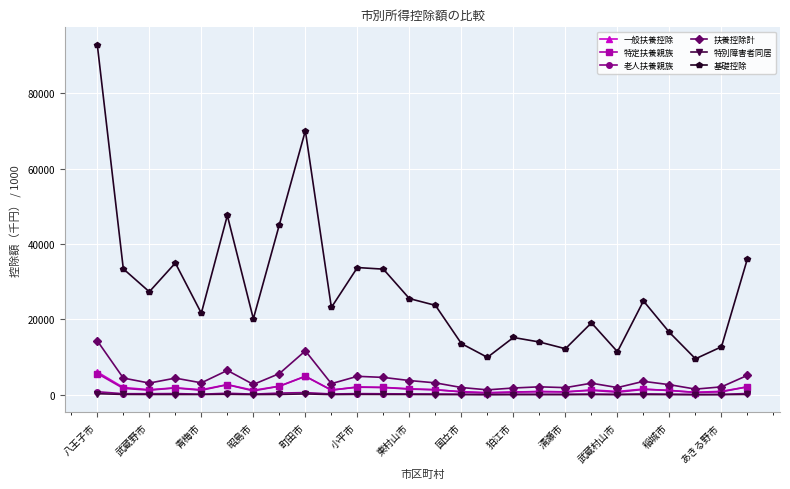

Which series has the largest total across all categories?

基礎控除